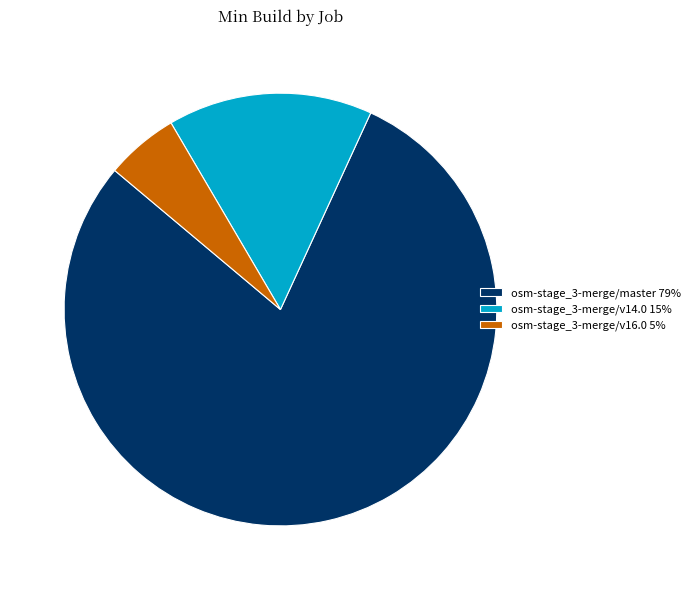

True or false: osm-stage_3-merge/v16.0 accounts for 17% of the total.

False